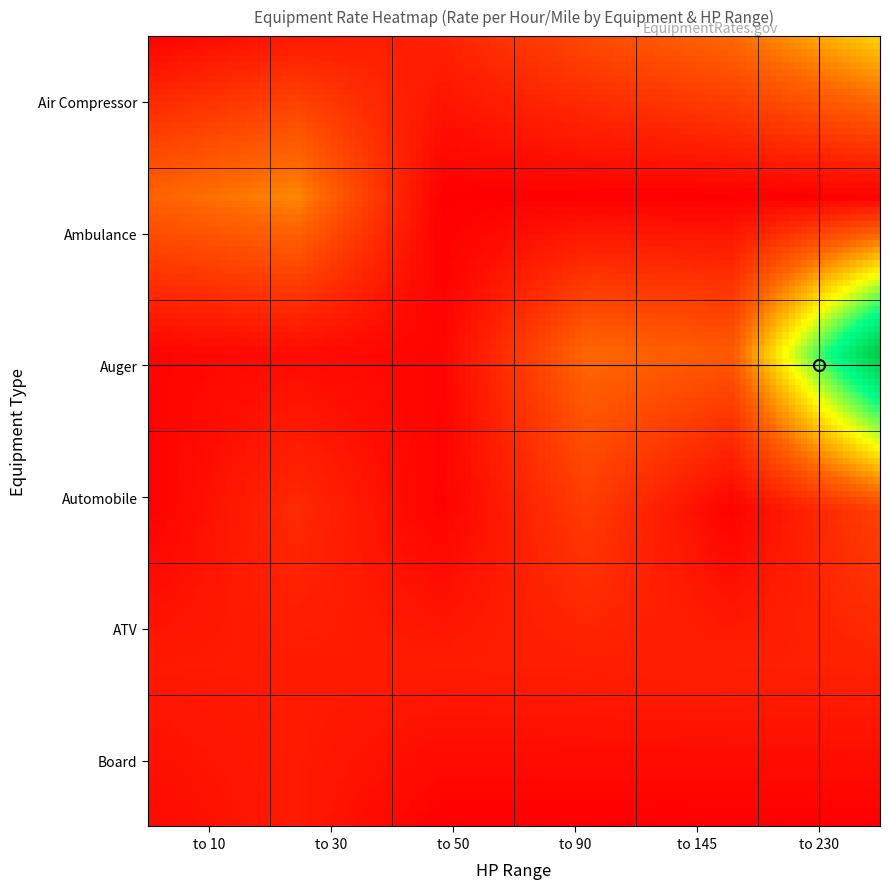

Reading left to right, extract all data points from this chart.

Air Compressor: 1.2	9.0	11.2	24.0	34.0	57.0
Ambulance: 32.8	41.5	0.0	0.0	0.0	0.0
Auger: 1.5	3.8	1.4	34.2	29.9	136.5
Automobile: 0.6	14.0	0.7	19.8	0.6	21.5
ATV: 8.5	8.8	9.4	10.2	10.8	11.4
Board: 3.5	8.8	0.0	0.0	0.0	0.0